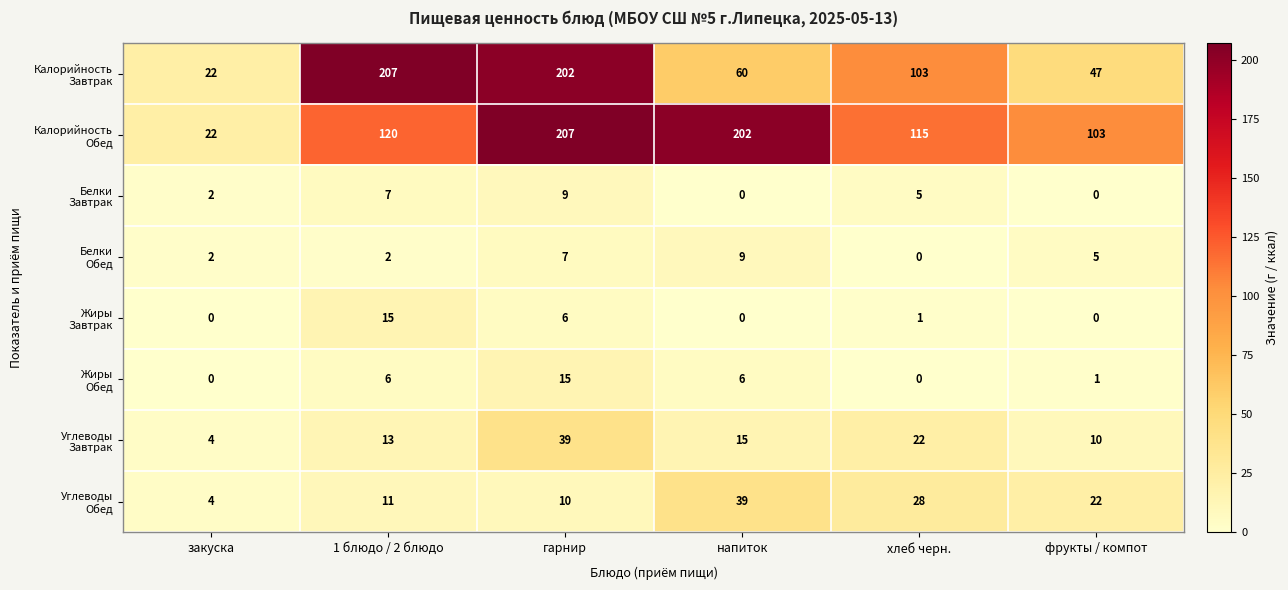

At how many categories does at least one series exceed 141?

3